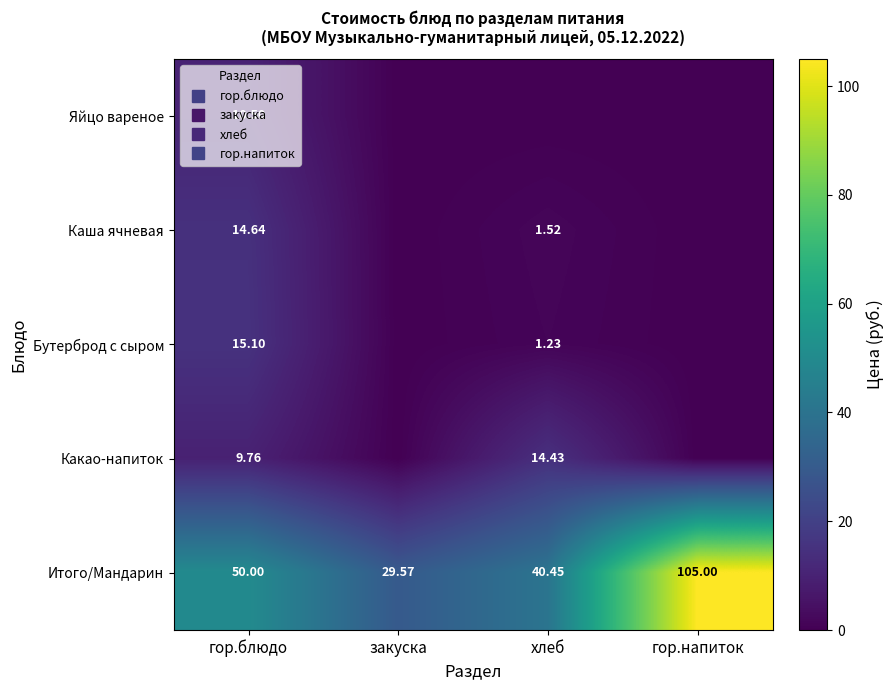

Rank the series at закуска from lowest to highest value.

Яйцо вареное, Каша ячневая, Бутерброд с сыром, Какао-напиток, Итого/Мандарин